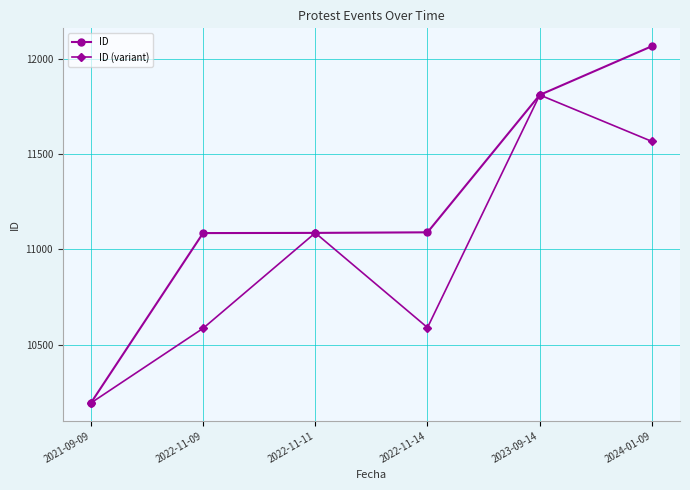

What is the sum of all ID values?

67335